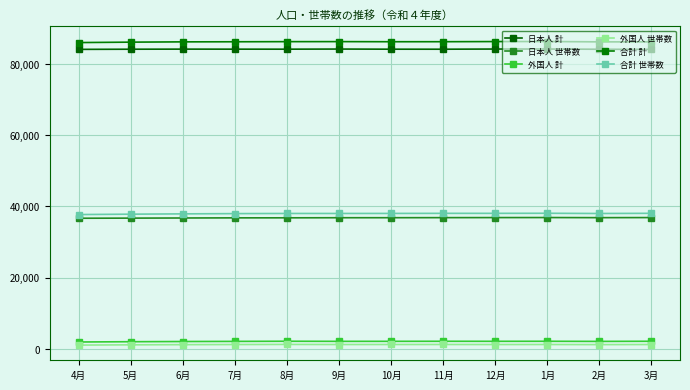

Which label corresponds to the largest value in the chart?

1月